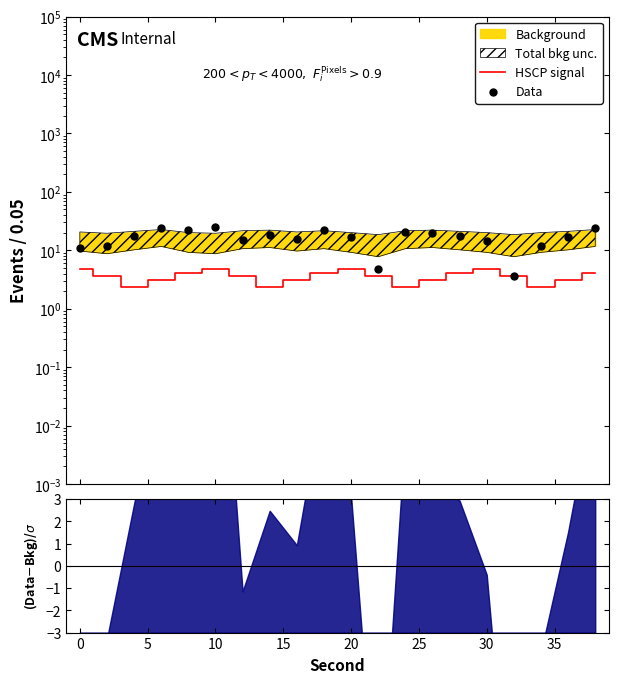

Which series contains the lowest Y value?

HSCP signal